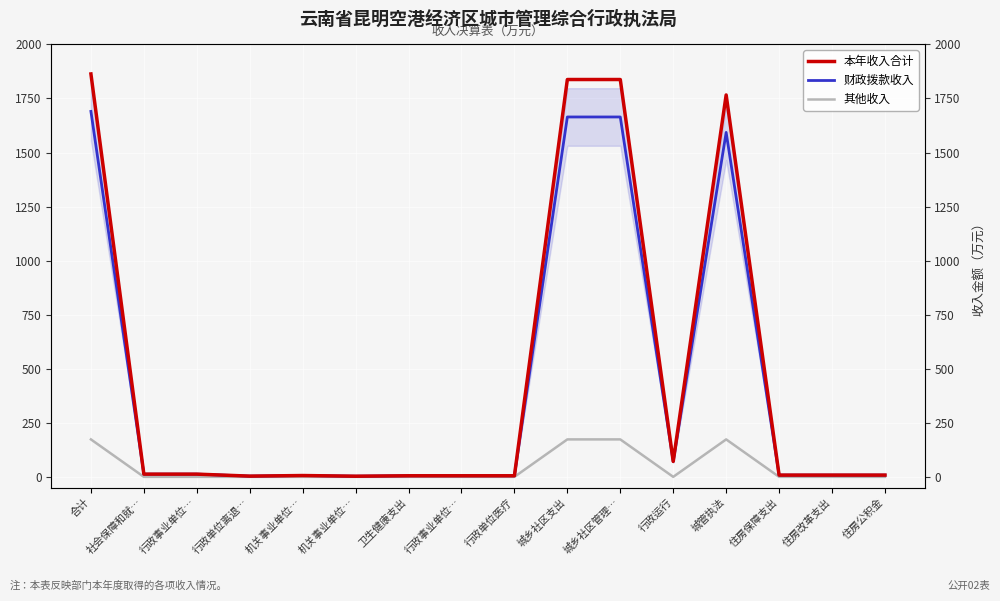

How many lines are shown in the chart?

3